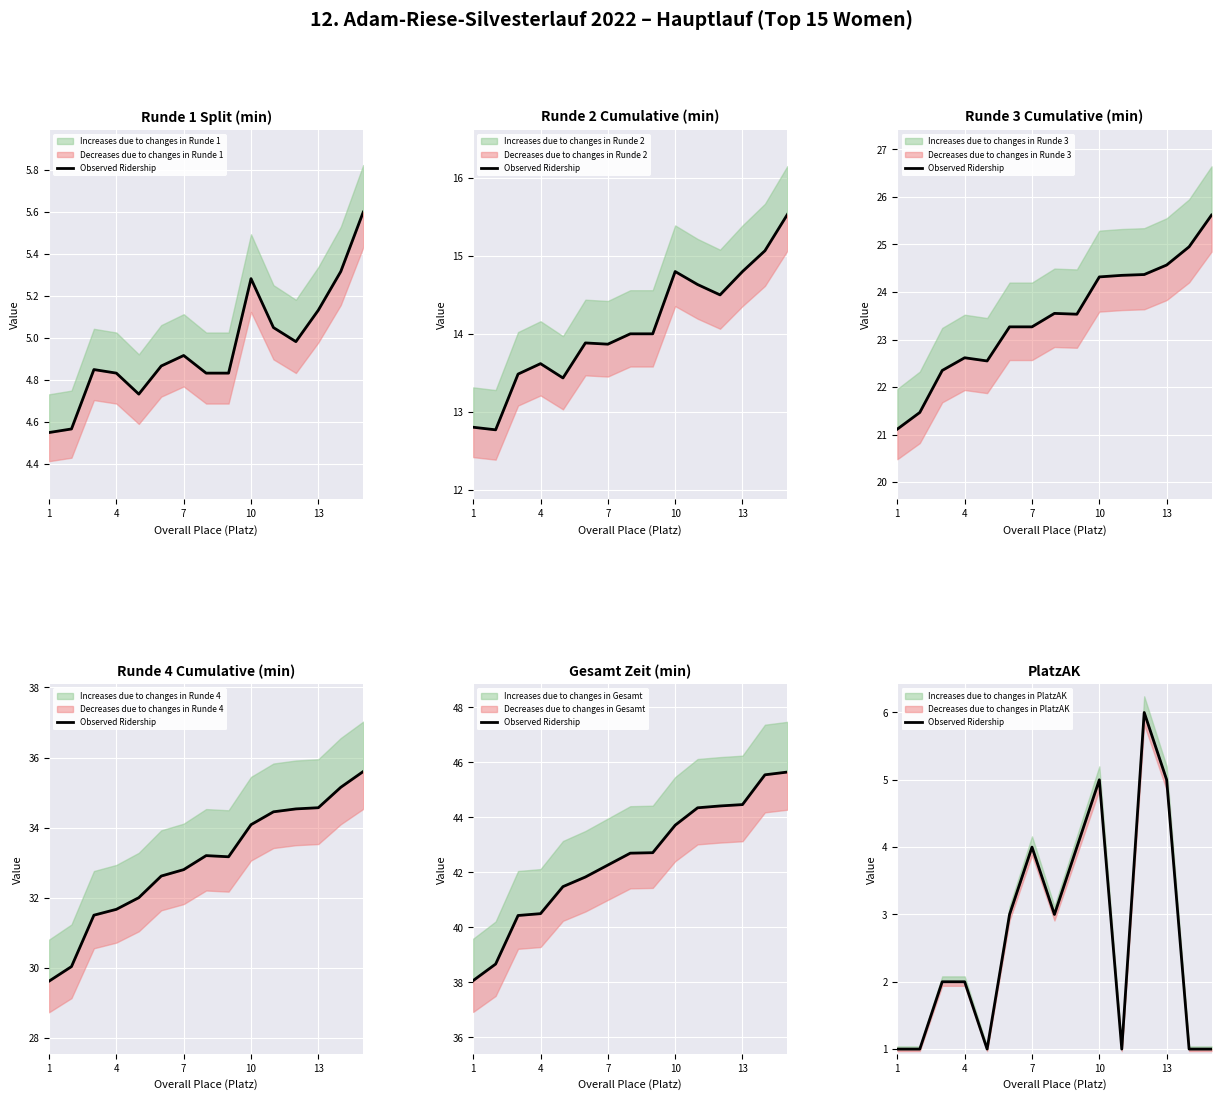

What is the difference between the second highest and minimum values?

4